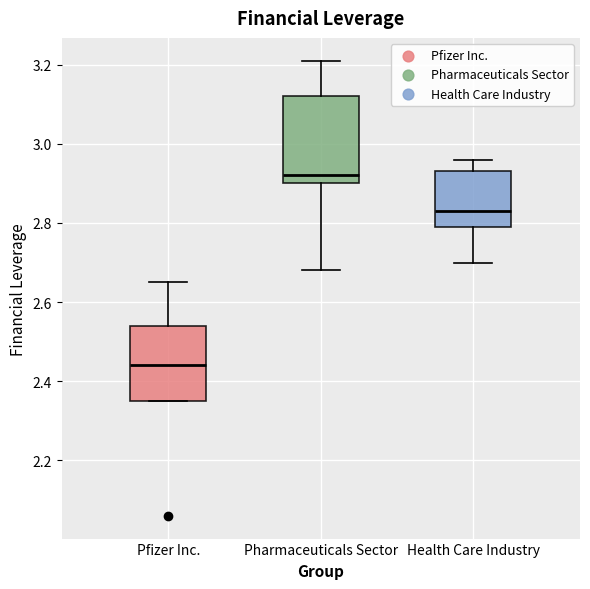

Reading left to right, transcribe this box plot: for each box, give where its median line is, the range the box spans, and where its two whiskers end, as read against the y-axis. The values are not printed on the chart, so give them approximately, as read against the axis.

Pfizer Inc.: median 2.44, box 2.36 to 2.54, whiskers 2.36 to 2.66
Pharmaceuticals Sector: median 2.92, box 2.90 to 3.12, whiskers 2.68 to 3.22
Health Care Industry: median 2.84, box 2.80 to 2.94, whiskers 2.70 to 2.96